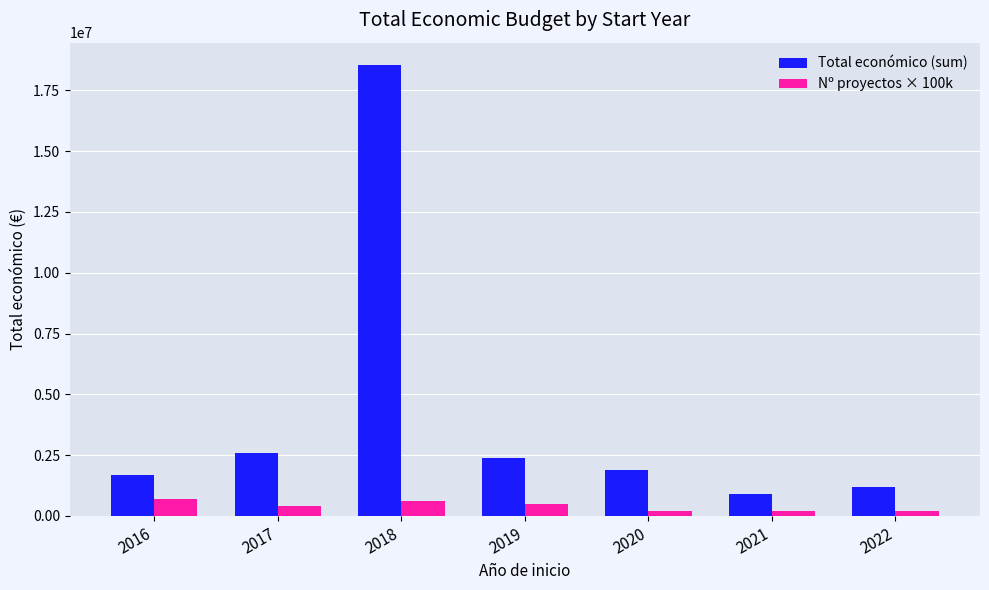

What is the difference between the maximum and minimum values in the Nº proyectos × 100k series?

500000